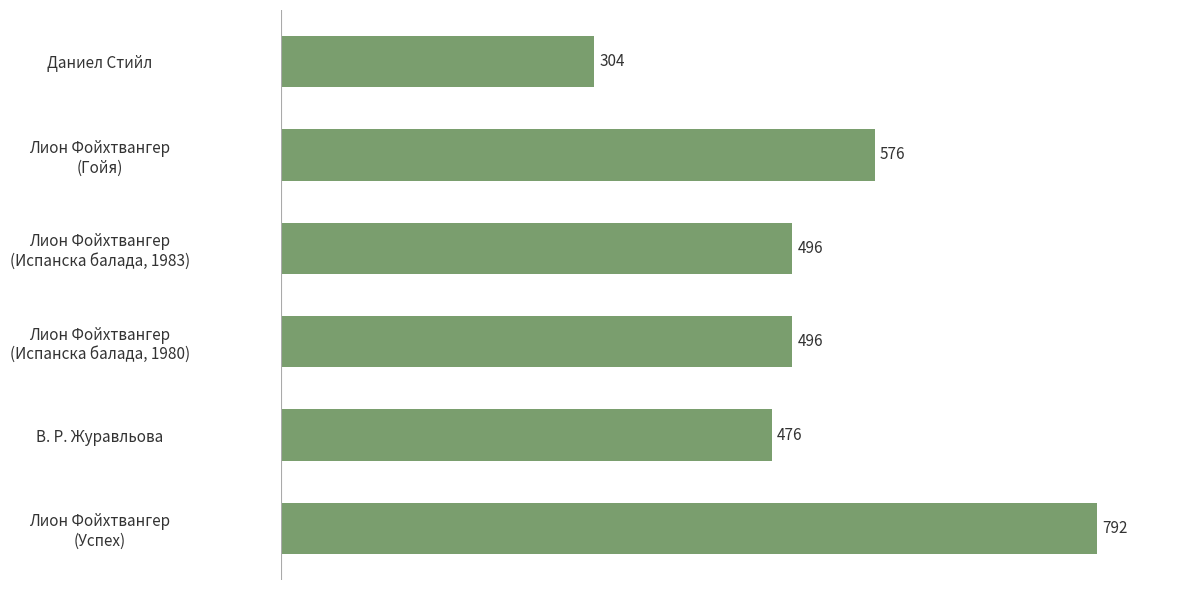

What is the sum of all values?

3140